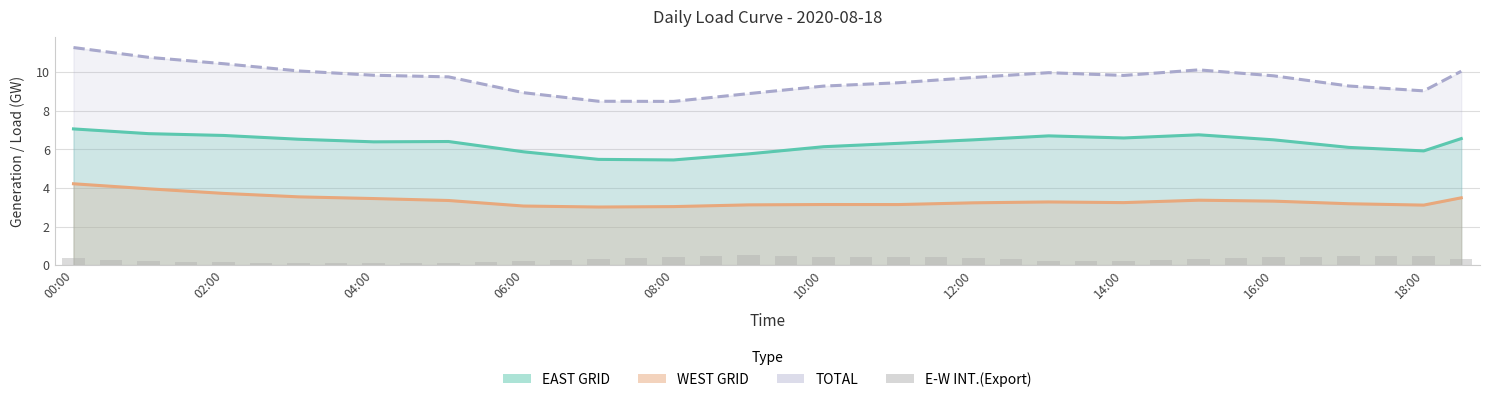

What is the value of the 15th bar from the left?

0.3